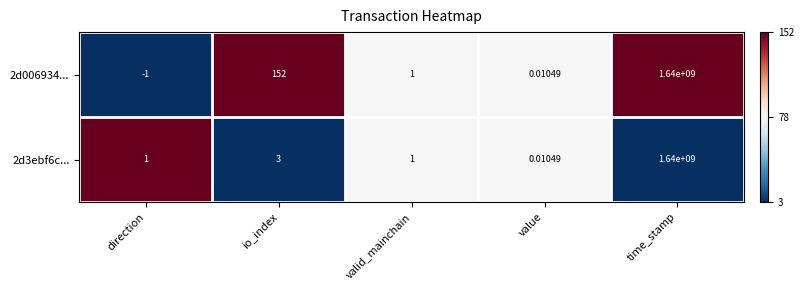

Where does the 2d006934... series first go above 1?

io_index